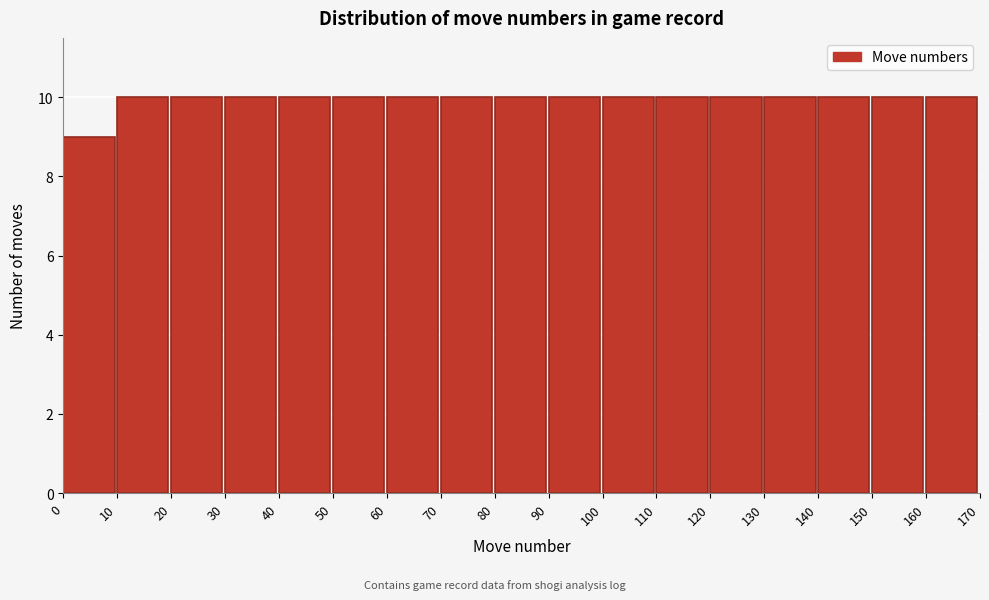

Reading left to right, list every bar in this chart as the range it spans on the x-axis followed by its height. The values are not printed on the chart, so give them approximately, as read against the axis.

0 to 10: 9
10 to 20: 10
20 to 30: 10
30 to 40: 10
40 to 50: 10
50 to 60: 10
60 to 70: 10
70 to 80: 10
80 to 90: 10
90 to 100: 10
100 to 110: 10
110 to 120: 10
120 to 130: 10
130 to 140: 10
140 to 150: 10
150 to 160: 10
160 to 170: 10